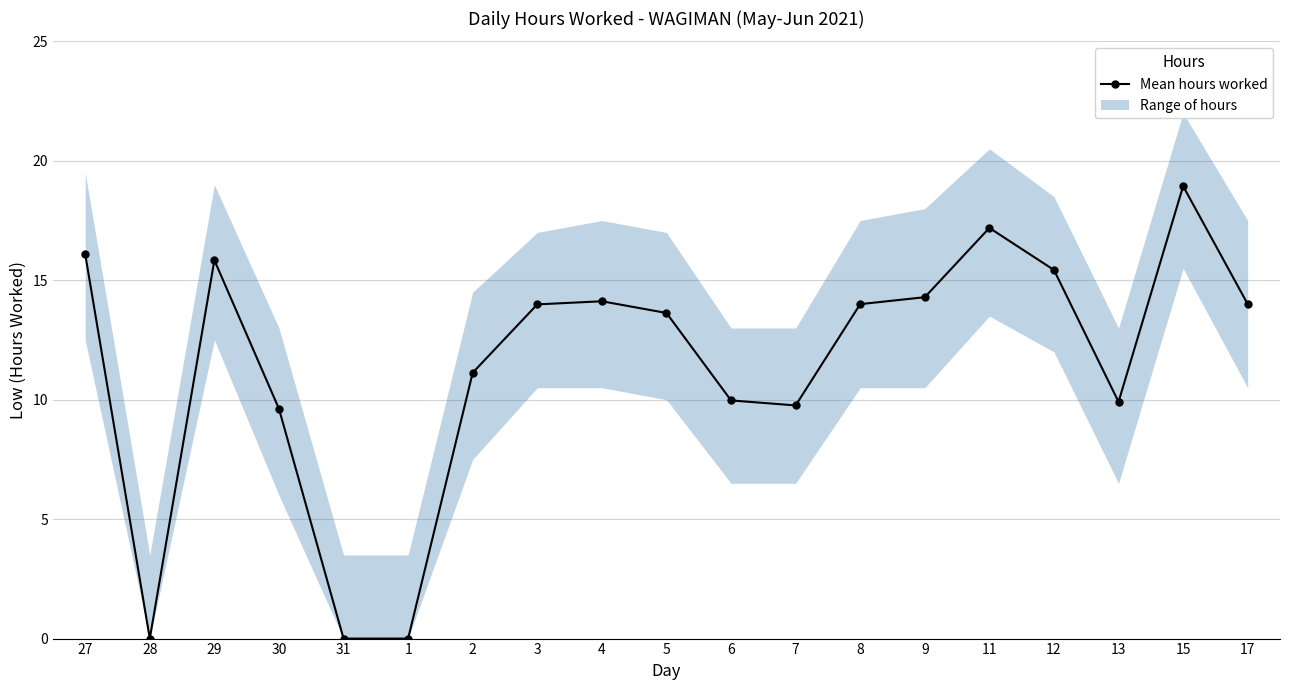

At which category does the chart reach its minimum across all series?

28